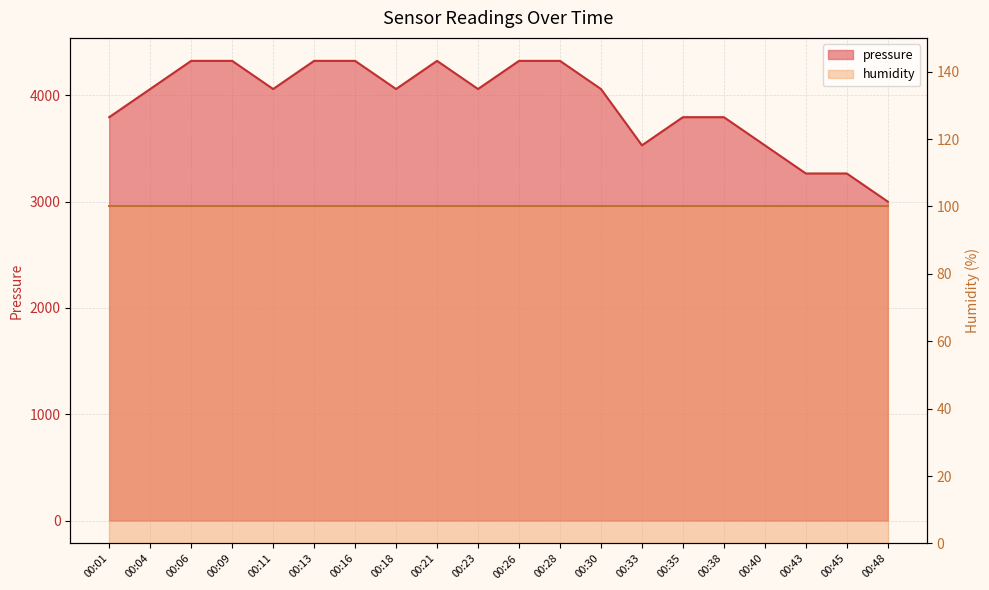

How many values exceed 4058?

12